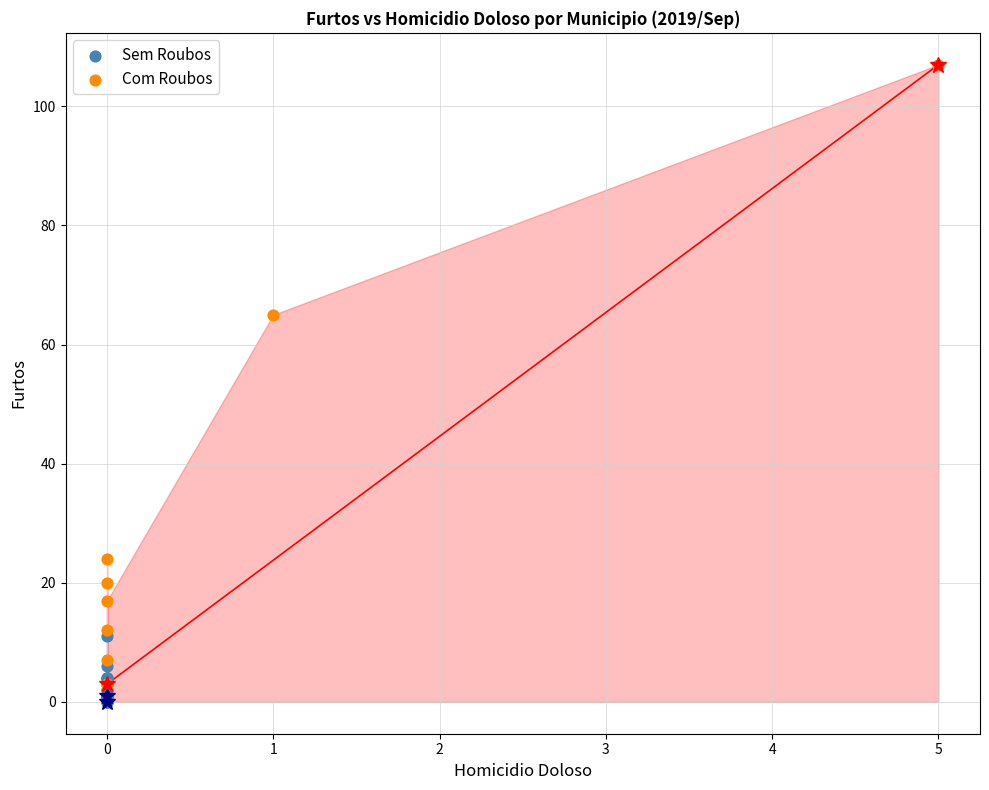

Which series has the largest Y range (max minus min)?

Com Roubos